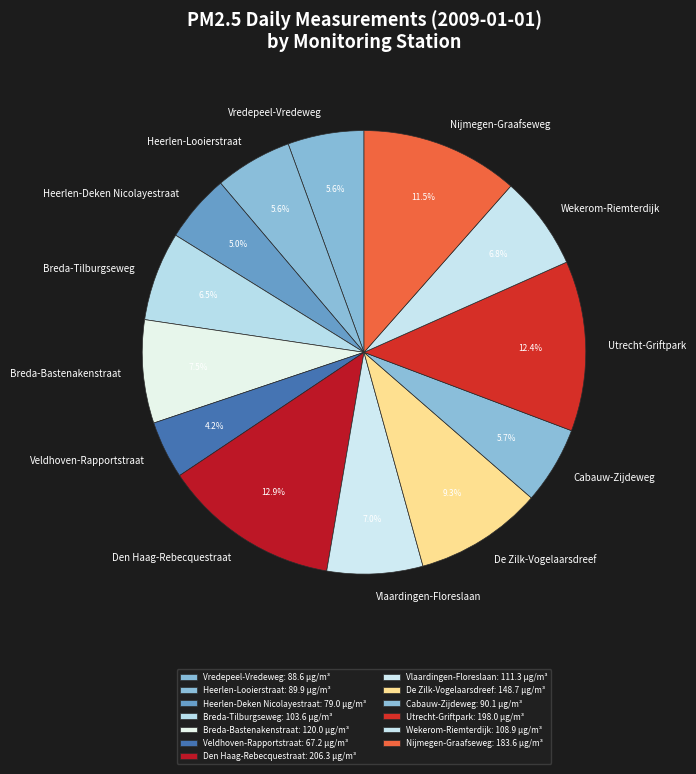

Which slice is the smallest?

Veldhoven-Rapportstraat